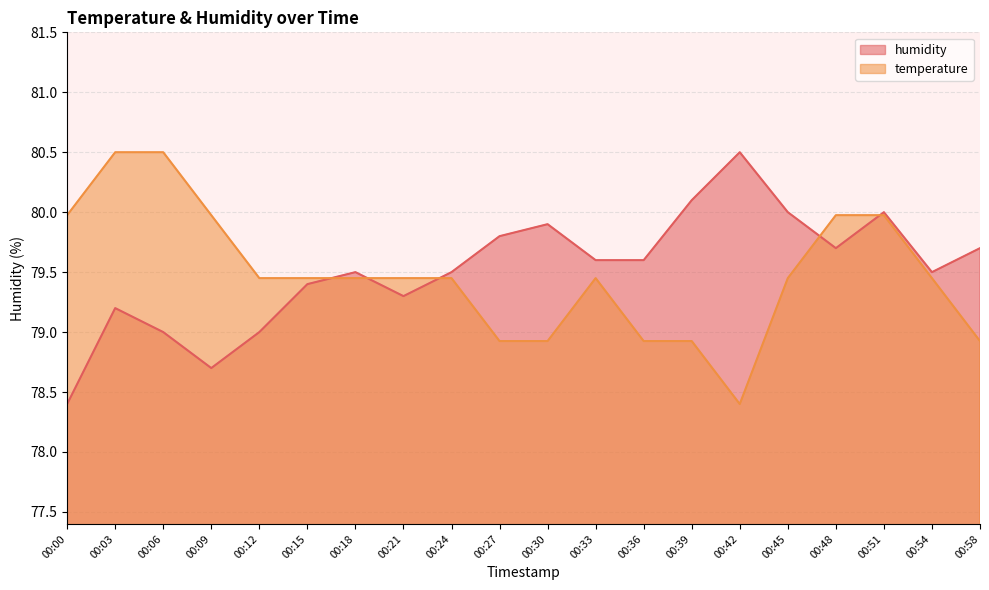

Which series ends up on top after the final intersection of humidity and temperature?

humidity